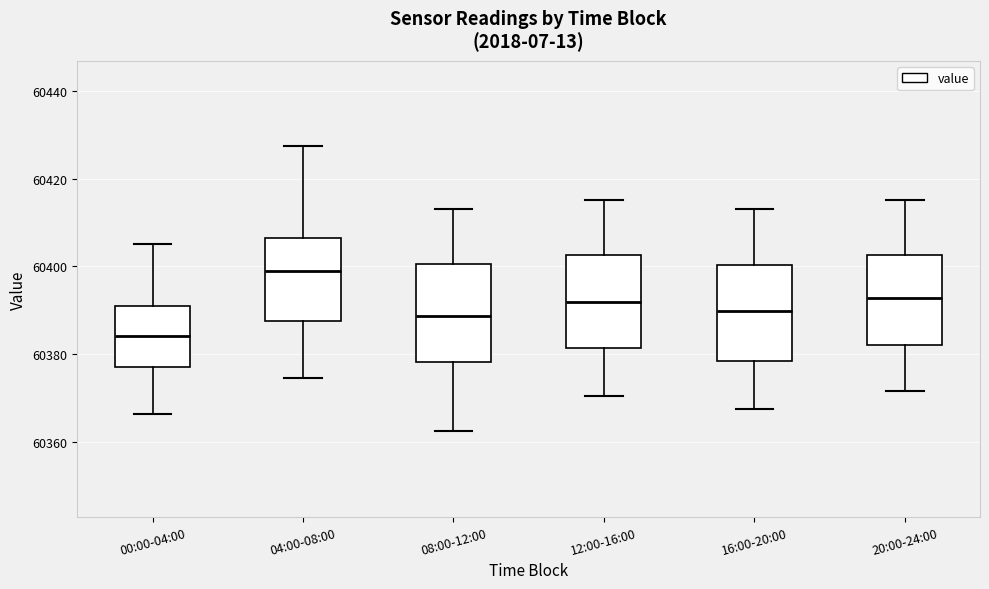

Where is the lower edge of the box for 16:00-20:00 on the y-axis? The values are not printed on the chart, so give them approximately, as read against the axis.

60378